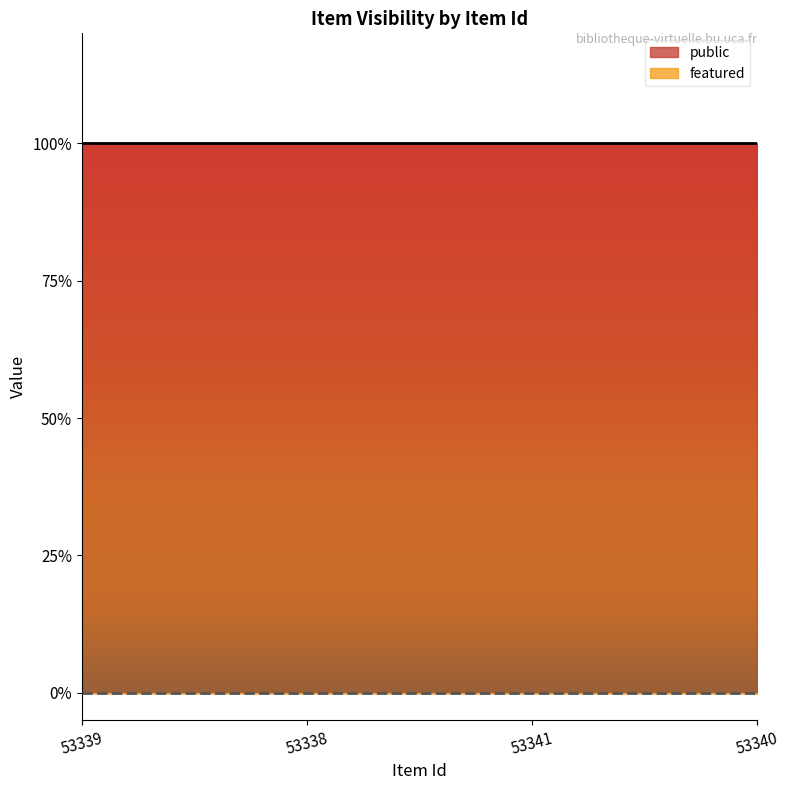

What is the spread (max minus min) of values at 53340?

1